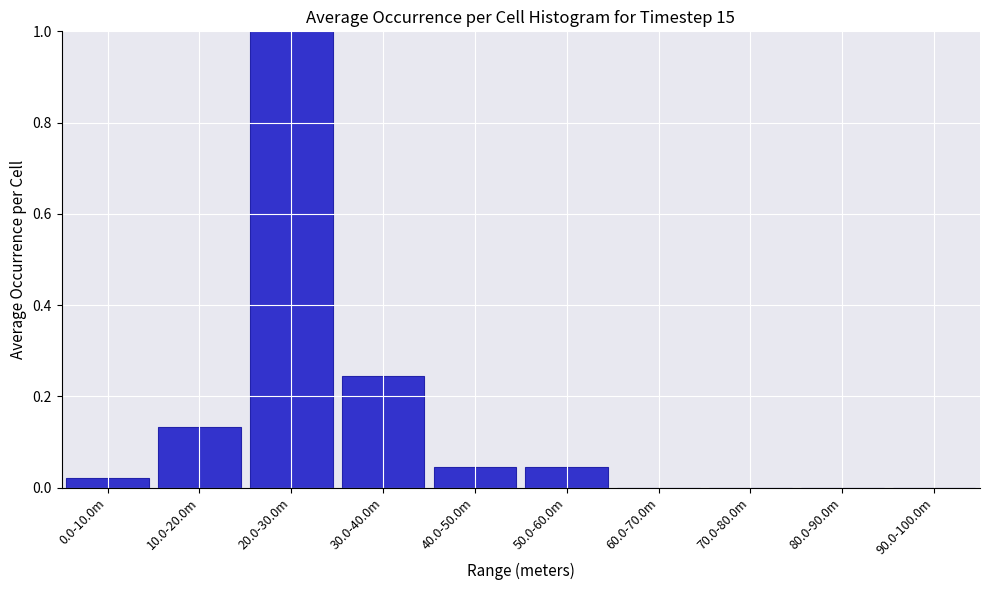

What is the sum of all values?

1.5